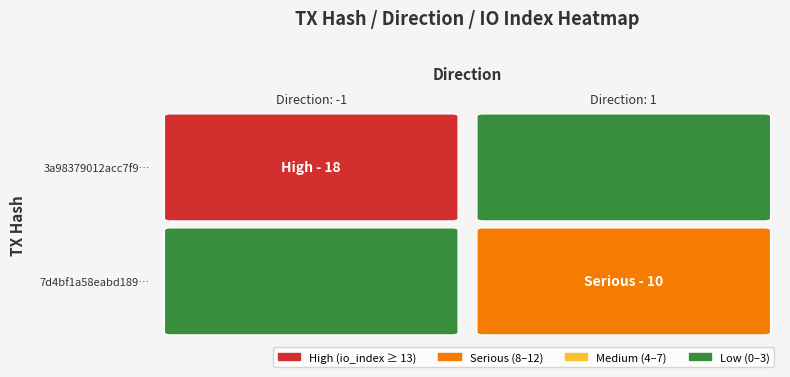

Between direction and io_index, which series saw the biggest shift?

tx_hash_1